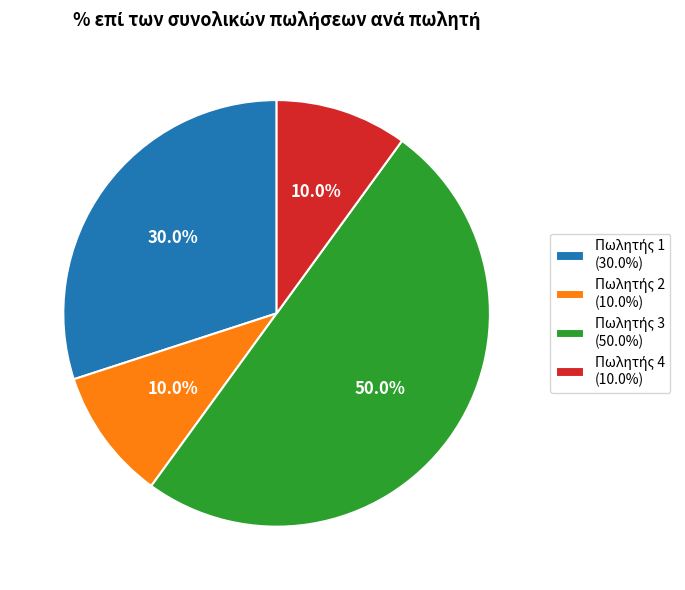

Which slice is the largest?

Πωλητής 3